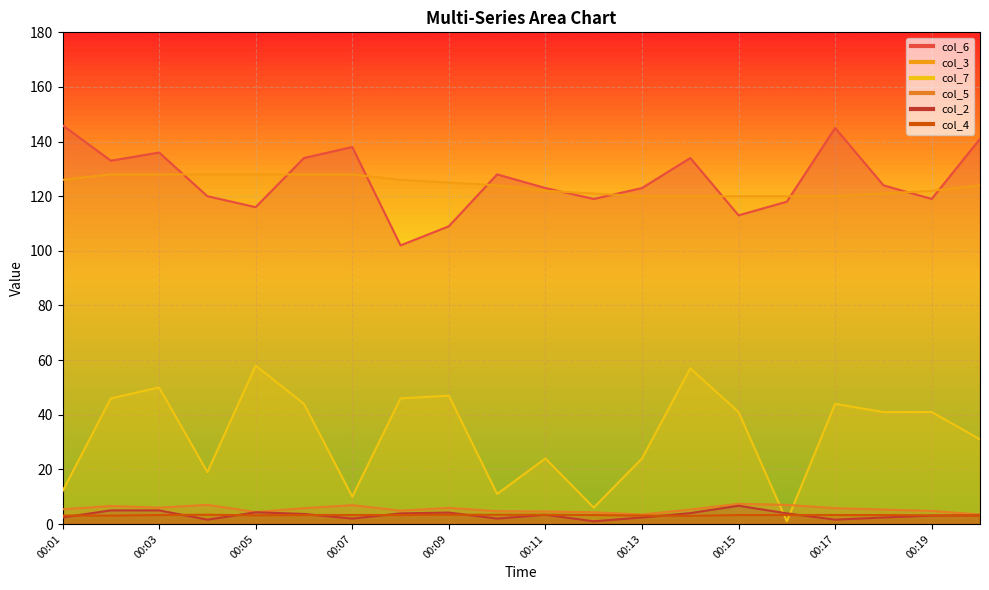

What is the value of the col_7 point at the 17th from the left?

44.0